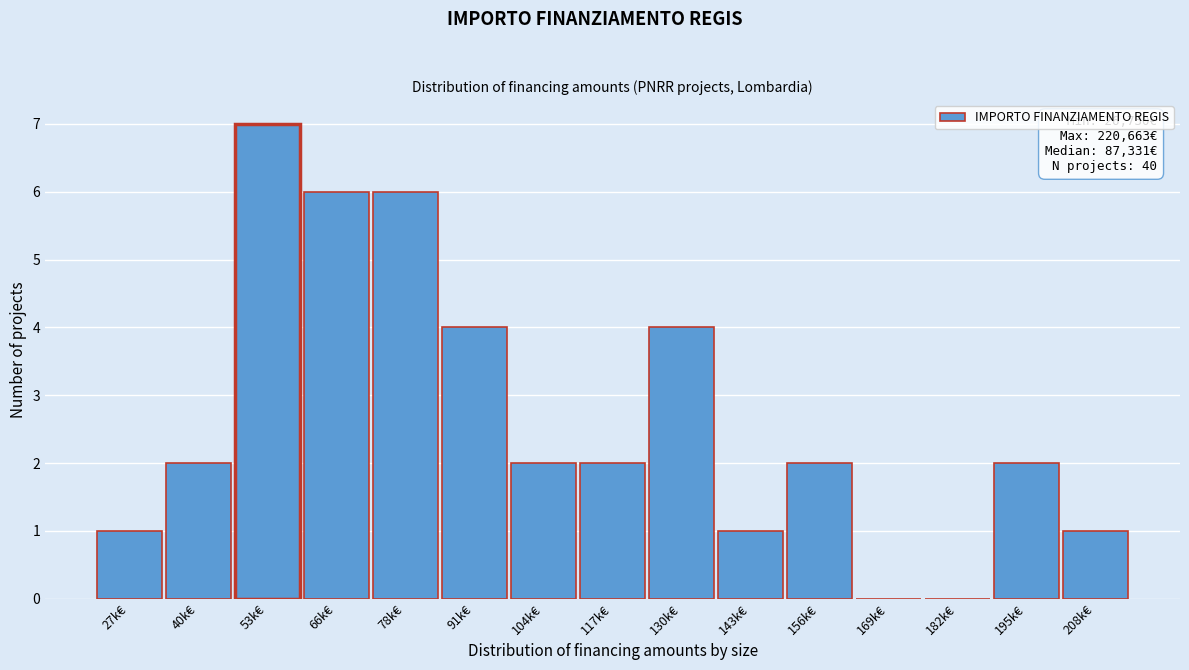

Reading right to left, what are all the values shown in this chart?

208k€=1	195k€=2	182k€=0	169k€=0	156k€=2	143k€=1	130k€=4	117k€=2	104k€=2	91k€=4	78k€=6	66k€=6	53k€=7	40k€=2	27k€=1